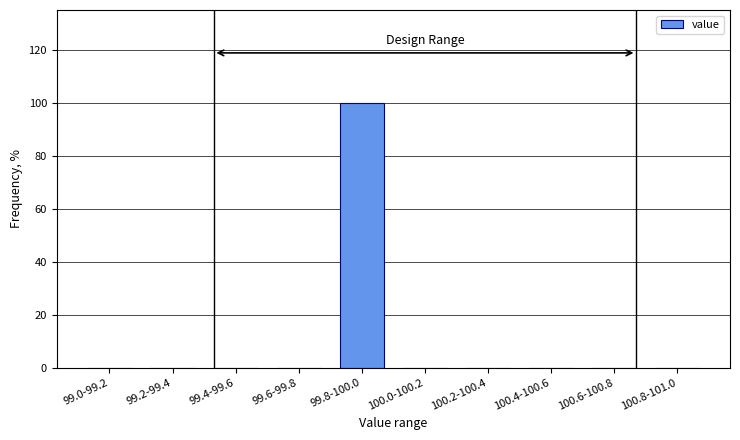

Reading right to left, what are all the values shown in this chart?

100.8-101.0=0	100.6-100.8=0	100.4-100.6=0	100.2-100.4=0	100.0-100.2=0	99.8-100.0=100	99.6-99.8=0	99.4-99.6=0	99.2-99.4=0	99.0-99.2=0